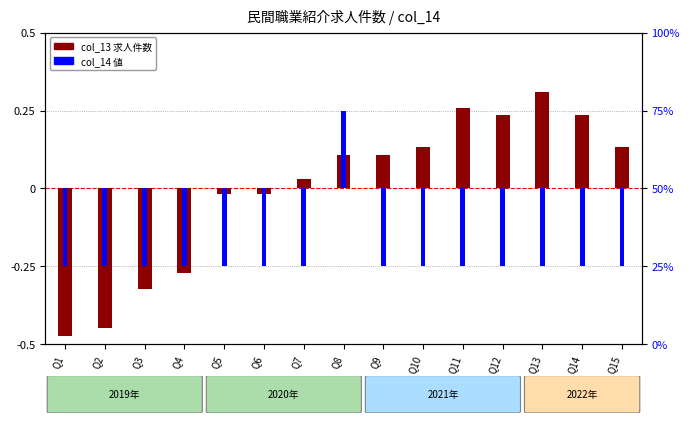

Which label corresponds to the largest value in the chart?

Q13